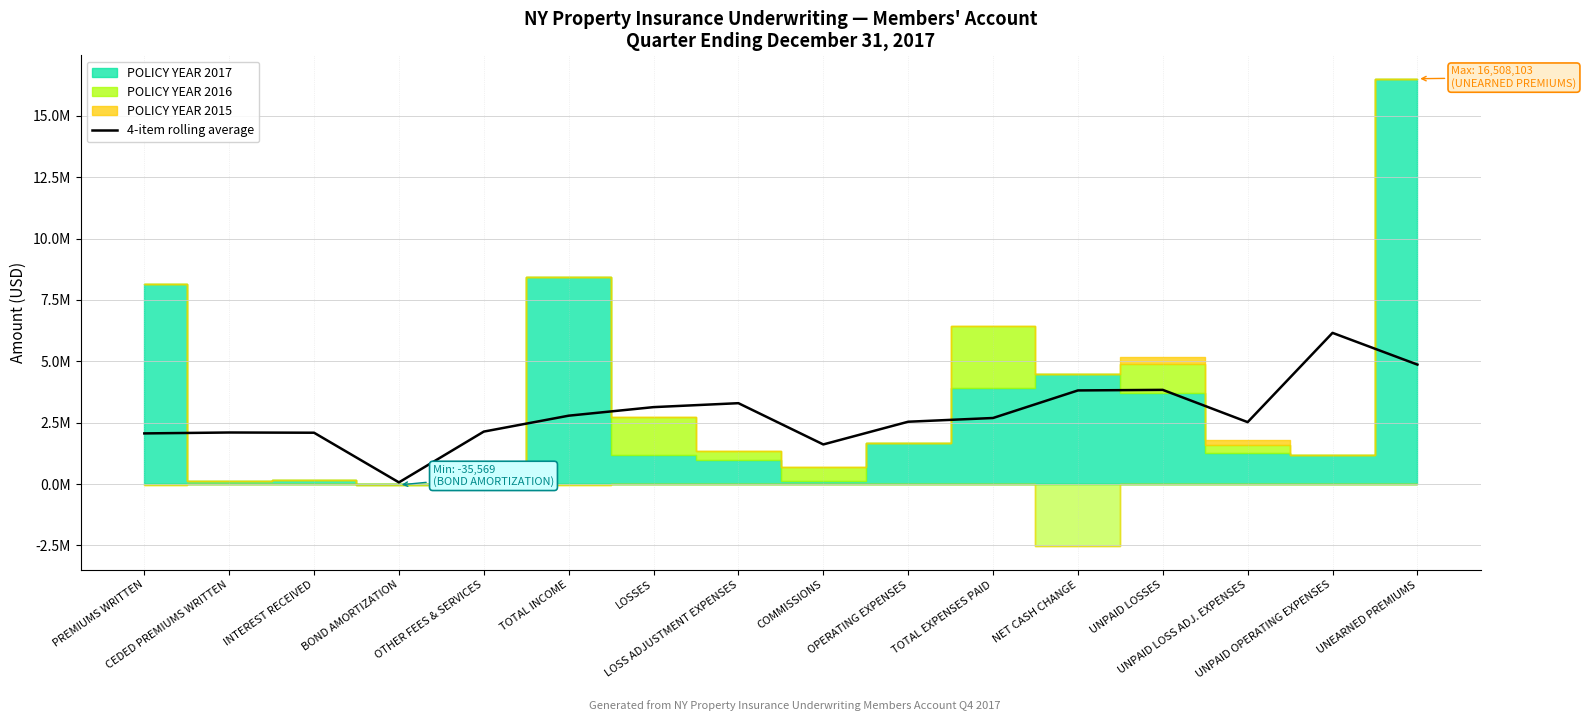

Where is the first local minimum?

BOND AMORTIZATION